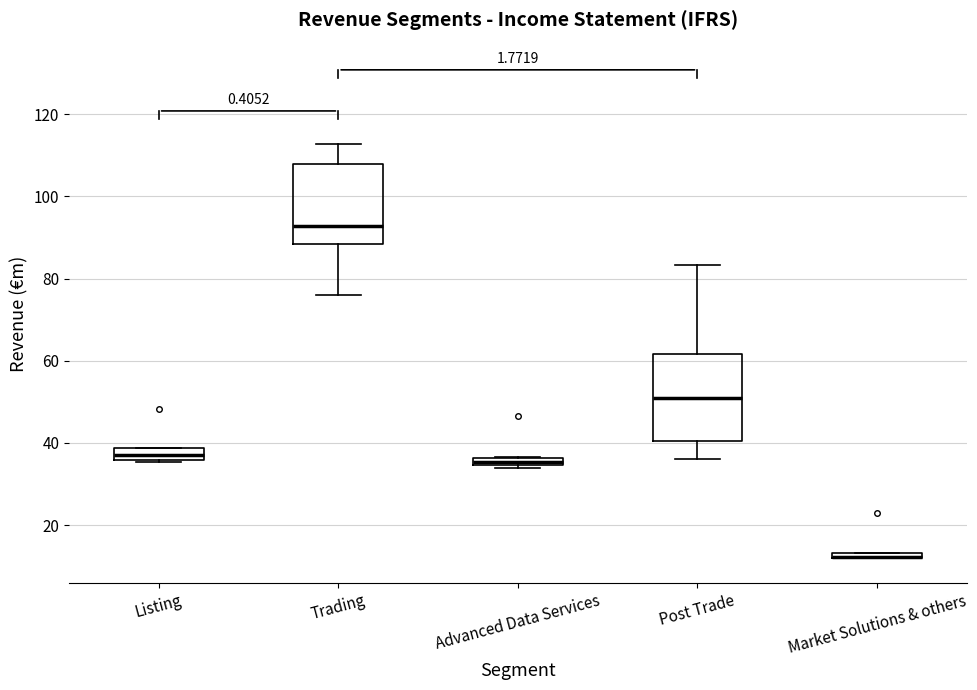

Where is the lower edge of the box for Listing on the y-axis? The values are not printed on the chart, so give them approximately, as read against the axis.

36